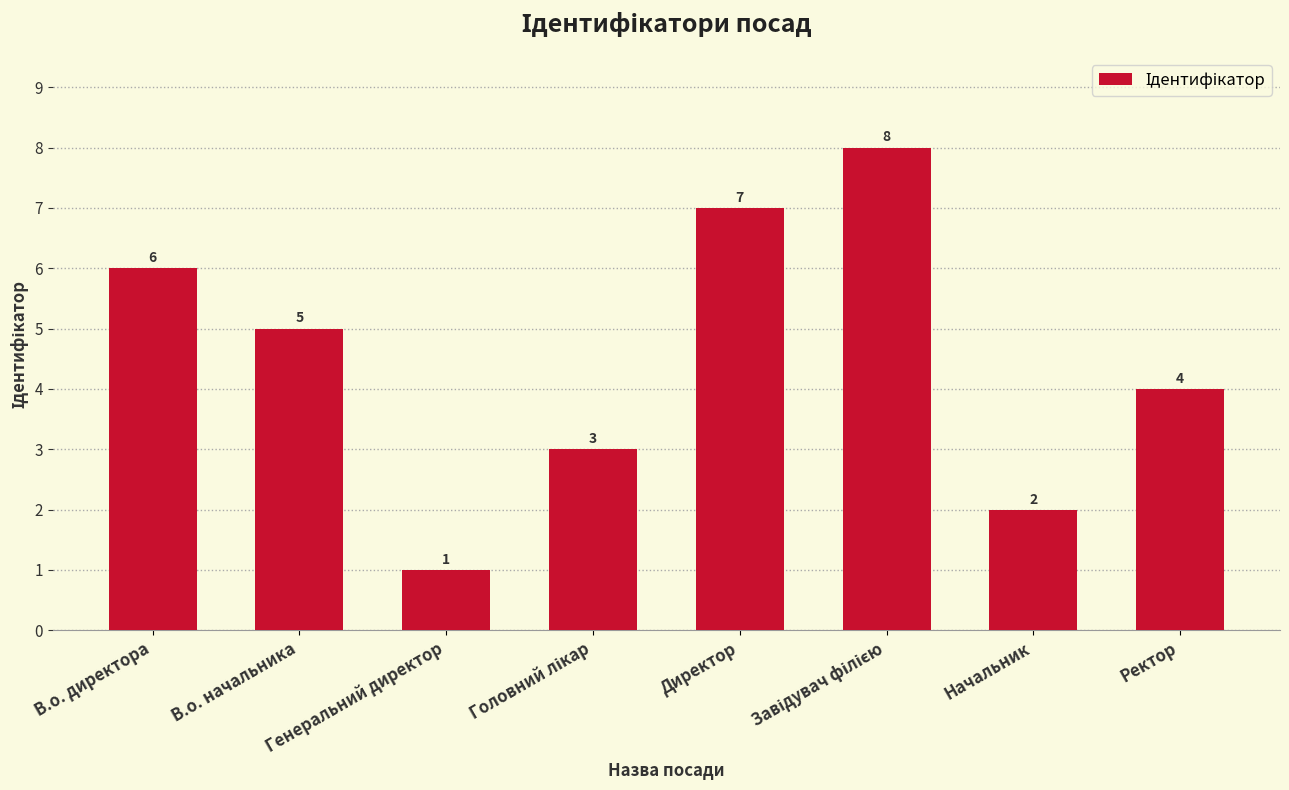

What is the greatest value displayed?

8